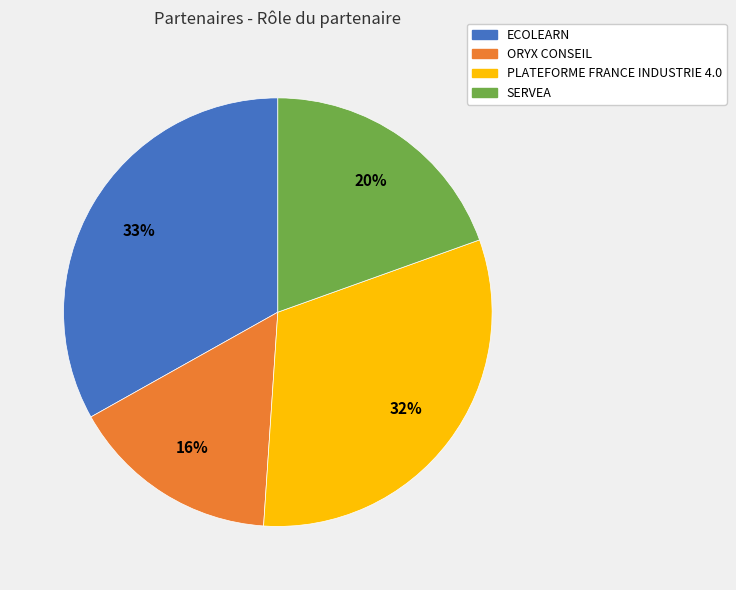

Which has a higher value, PLATEFORME FRANCE INDUSTRIE 4.0 or ORYX CONSEIL?

PLATEFORME FRANCE INDUSTRIE 4.0